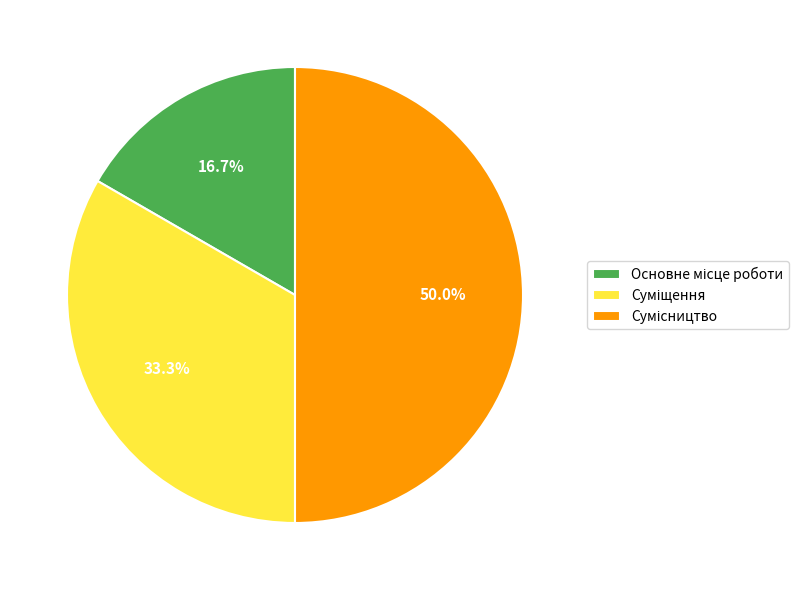

Is the sum of Суміщення and Сумісництво greater than half?

Yes